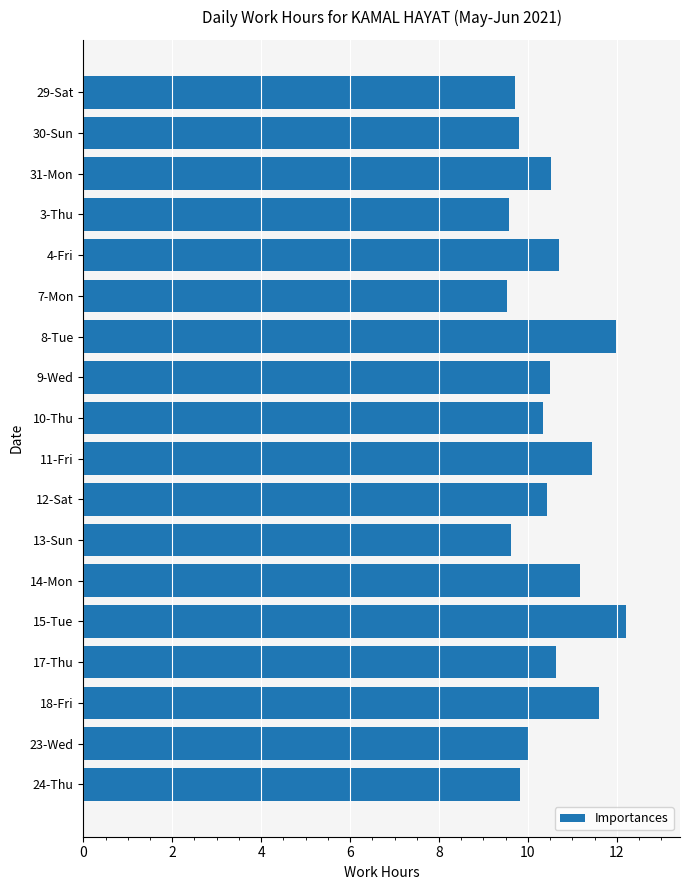

Read the value at 15-Tue.

12.2